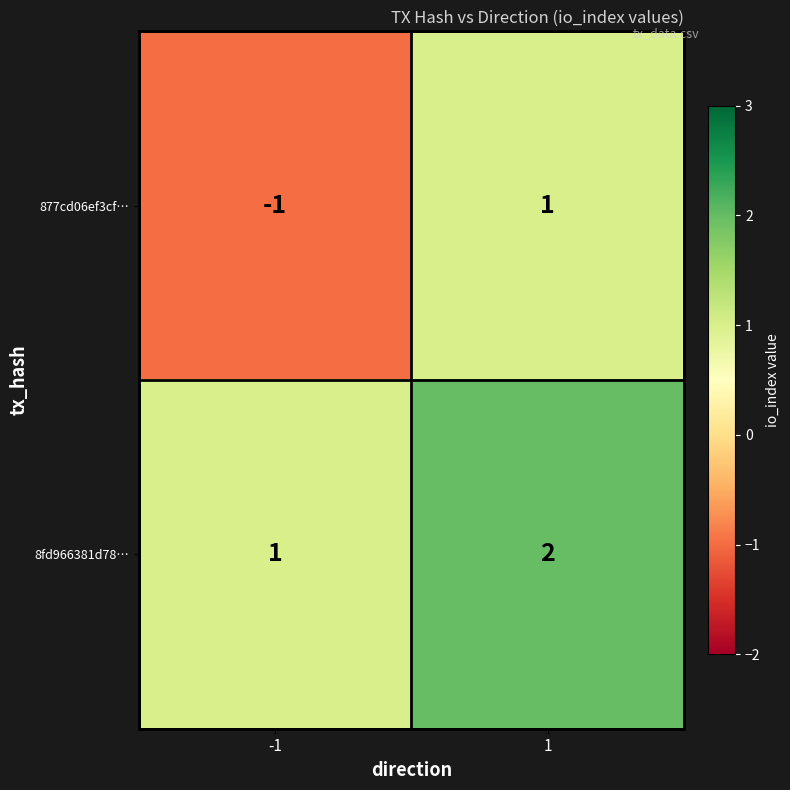

What is the spread (max minus min) of values at 1?

1